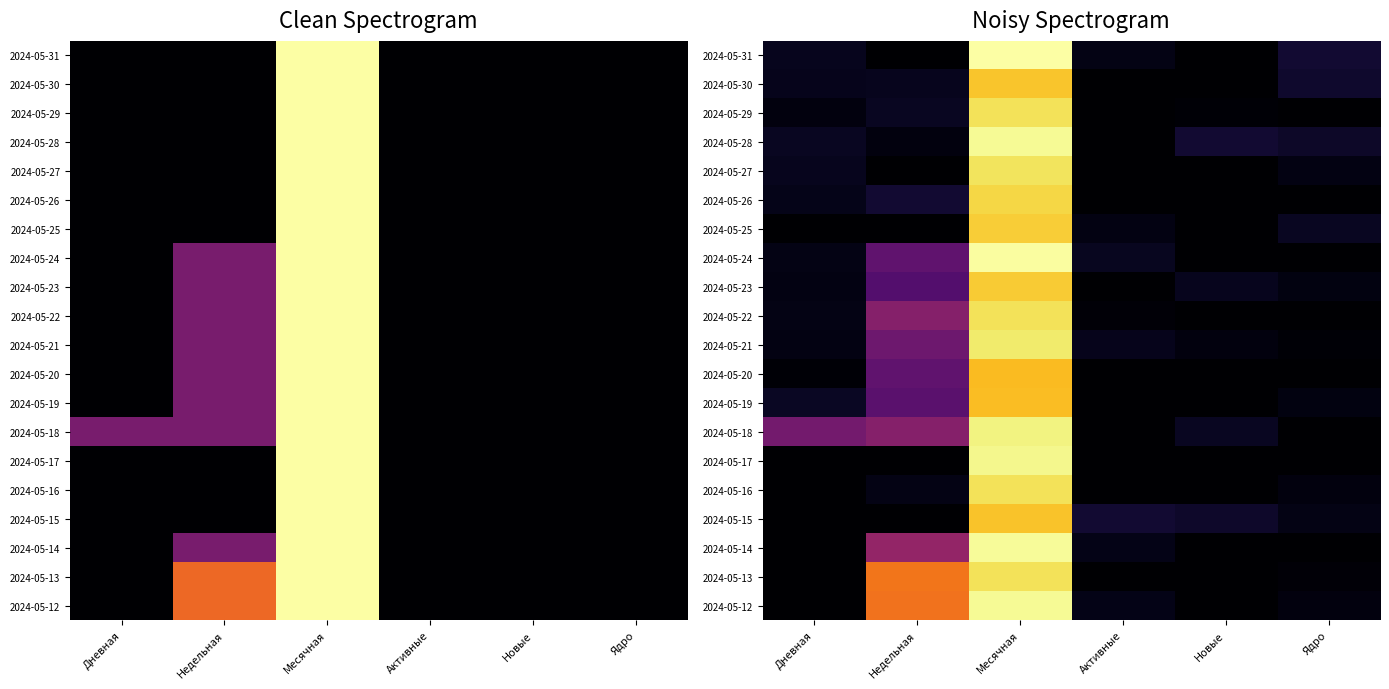

At how many categories does at least one series exceed 2?

2